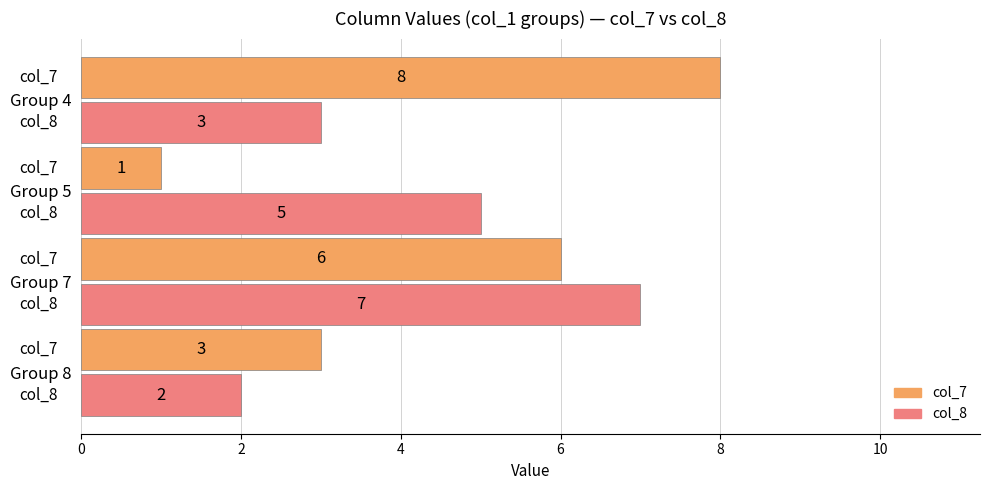

At how many categories does at least one series exceed 2?

4